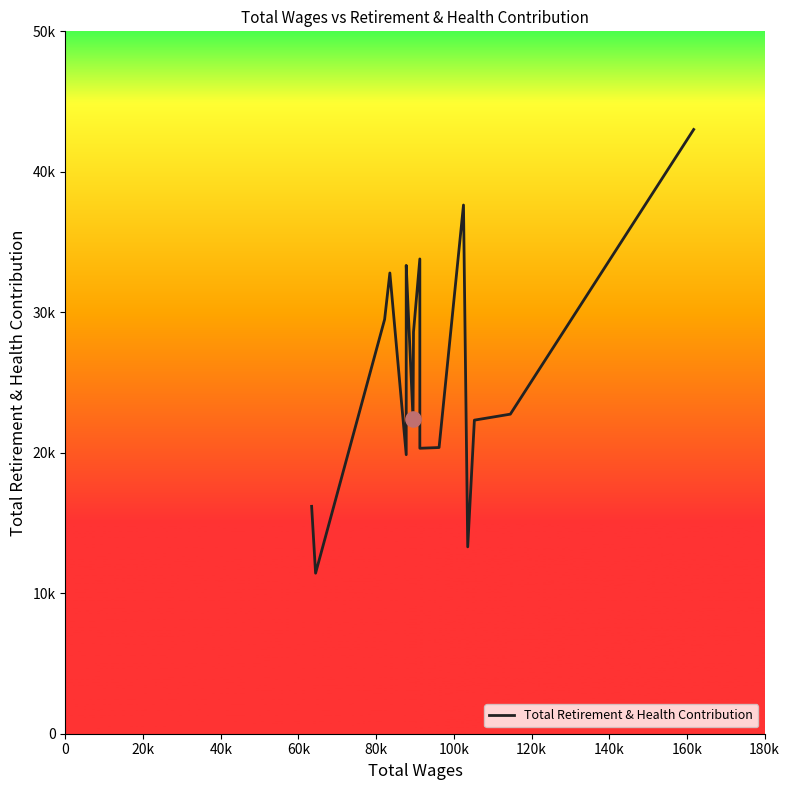

Which has a higher value, 0 or 100k?

100k